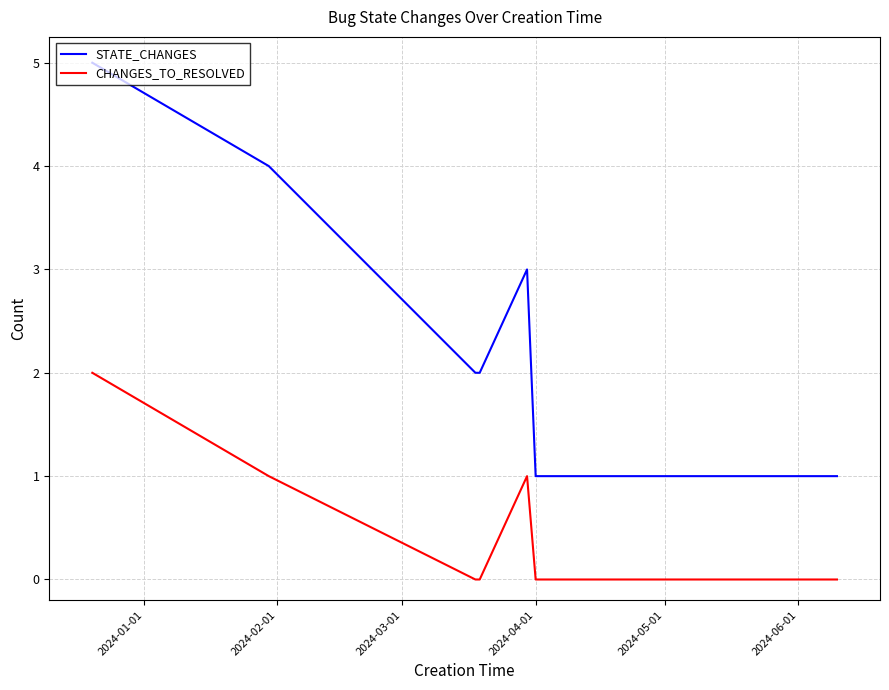

Which series has the widest spread of values?

STATE_CHANGES